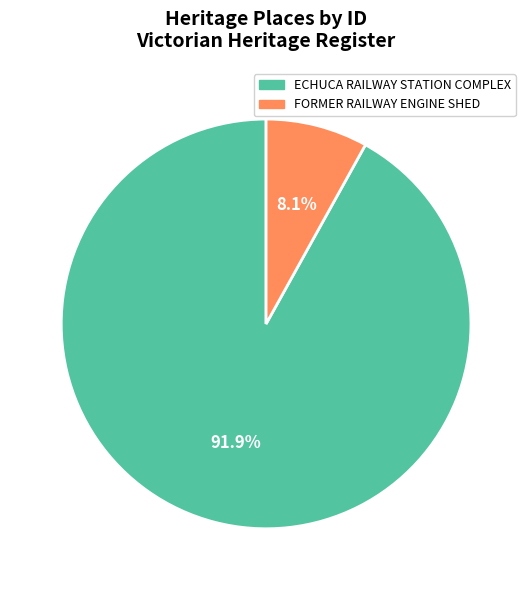

What percentage is the ECHUCA RAILWAY STATION COMPLEX slice, to the nearest percent?

92%